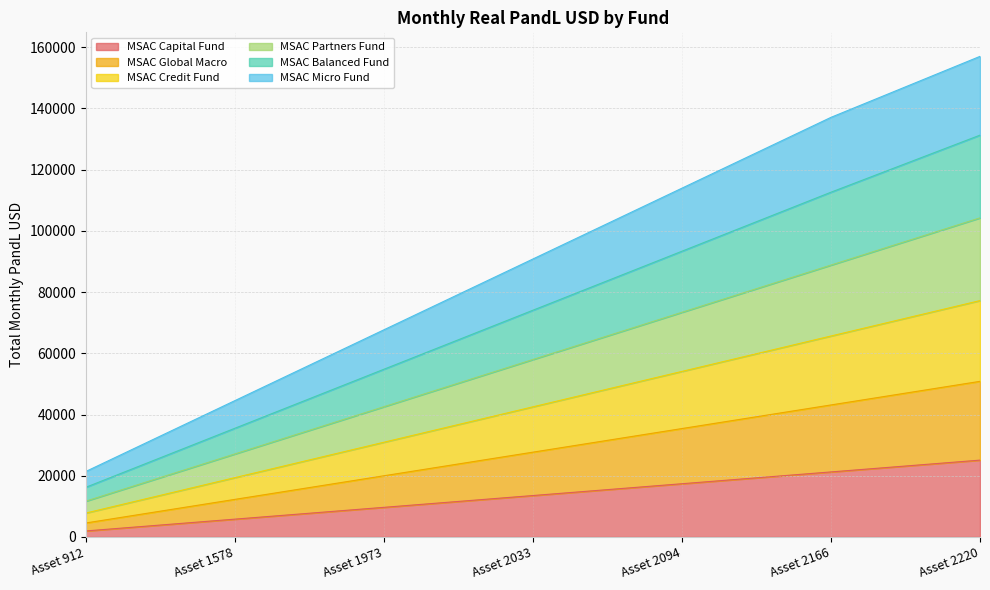

Is the value of MSAC Credit Fund at Asset 2094 greater than the value of MSAC Micro Fund at Asset 2166?

No